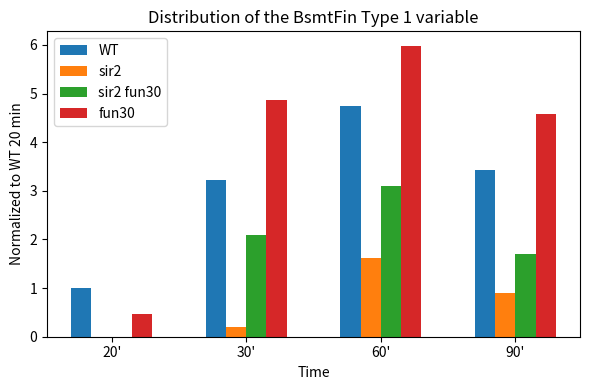

Reading left to right, what are all the values shown in this chart?

WT: 20'=1.0	30'=3.2	60'=4.8	90'=3.4
sir2: 20'=0.0	30'=0.2	60'=1.6	90'=0.9
sir2 fun30: 20'=0.0	30'=2.1	60'=3.1	90'=1.7
fun30: 20'=0.5	30'=4.9	60'=6.0	90'=4.6